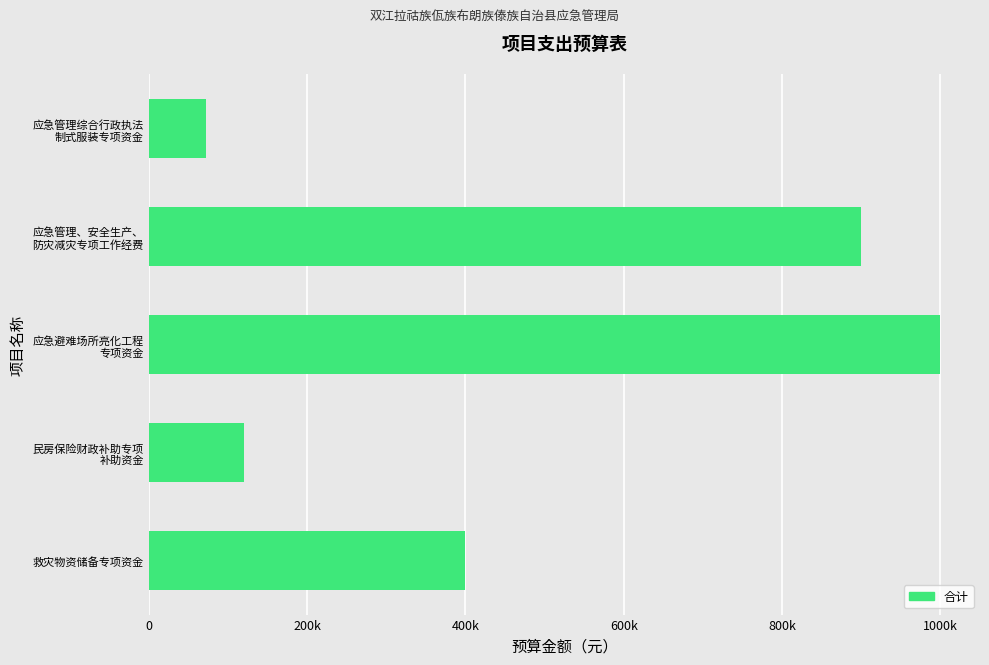

List the labels in order of value, largest first.

应急避难场所亮化工程
专项资金, 应急管理、安全生产、
防灾减灾专项工作经费, 救灾物资储备专项资金, 民房保险财政补助专项
补助资金, 应急管理综合行政执法
制式服装专项资金